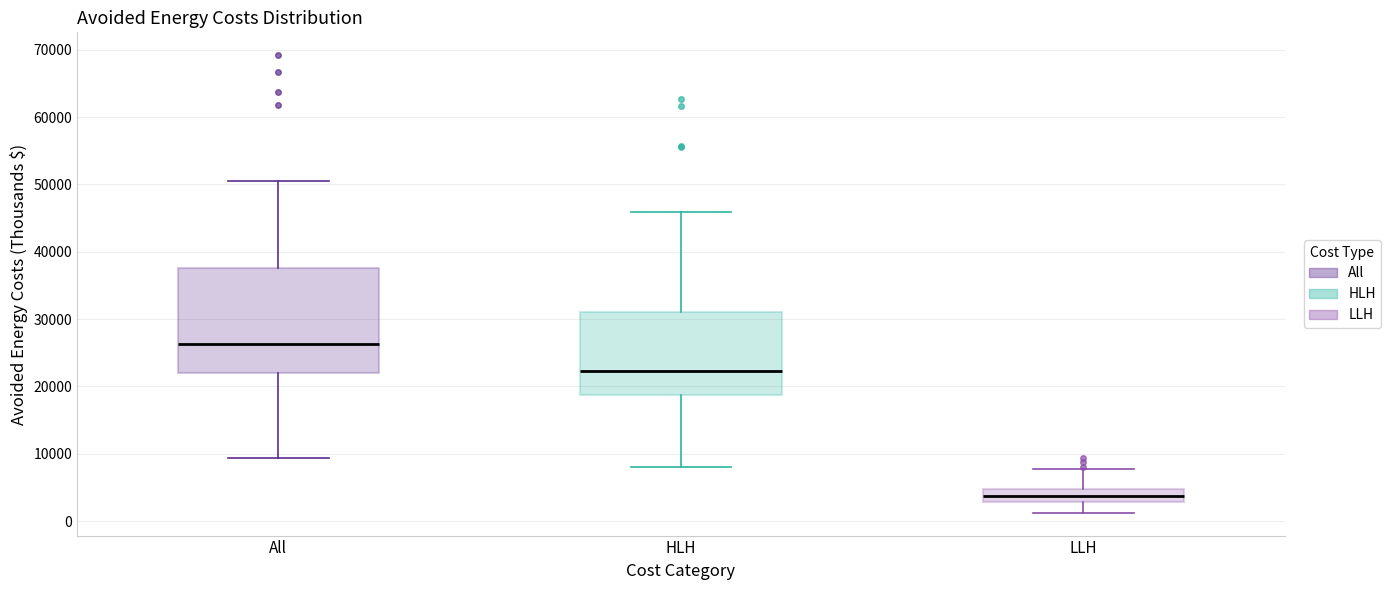

Which box is the tallest, from its lower edge to its upper edge?

All